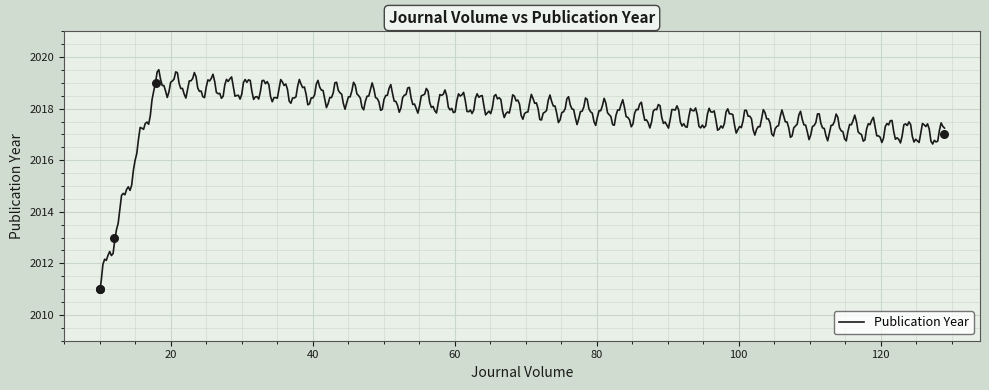

What is the ratio of the value at 129 to the value at 12?

1.0